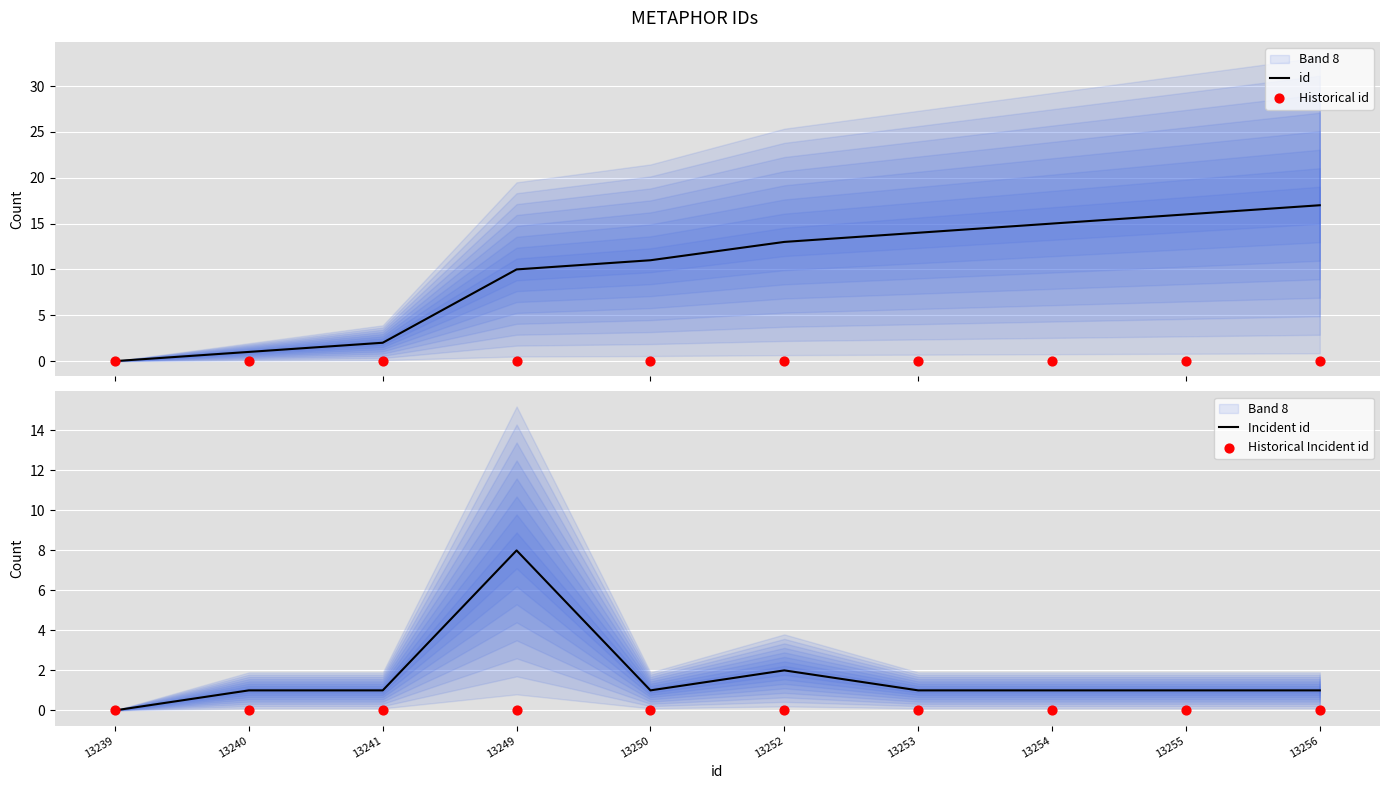

At how many categories does at least one series exceed 2?

7